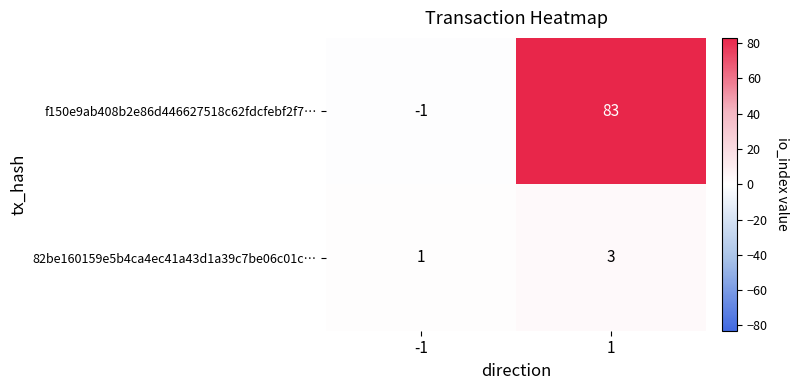

Reading left to right, list all the values displayed in this chart.

f150e9ab408b2e86d446627518c62fdcfebf2f7…: -1=-1	1=83
82be160159e5b4ca4ec41a43d1a39c7be06c01c…: -1=1	1=3